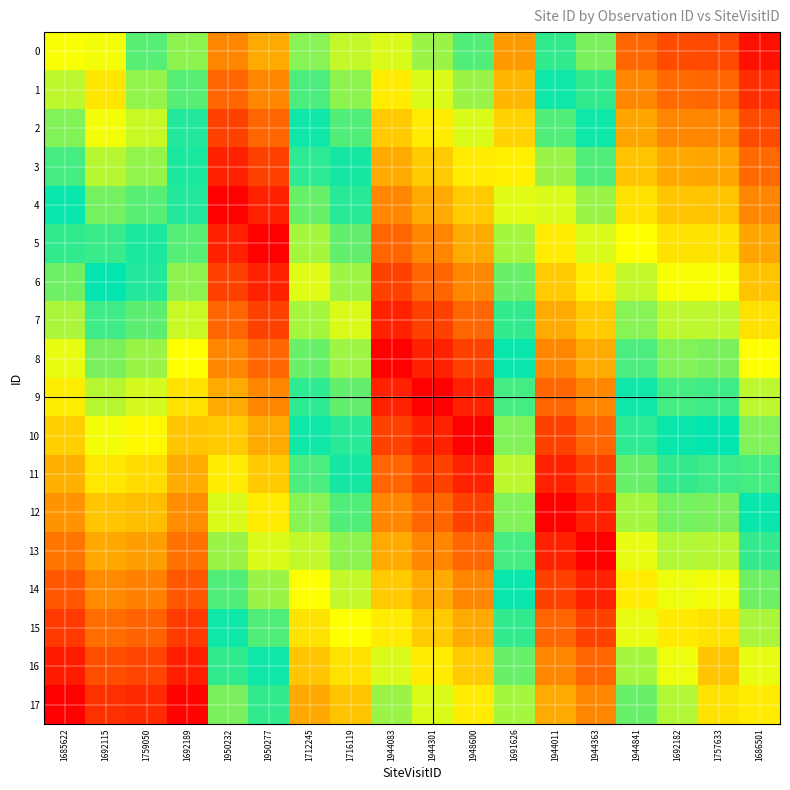

Which has a higher value, 1950232 or 1944363?

1950232